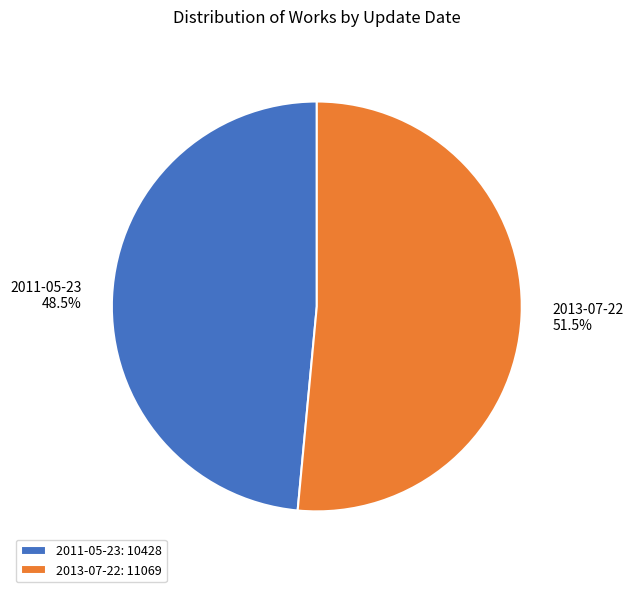

Count the number of slices in the pie.

2